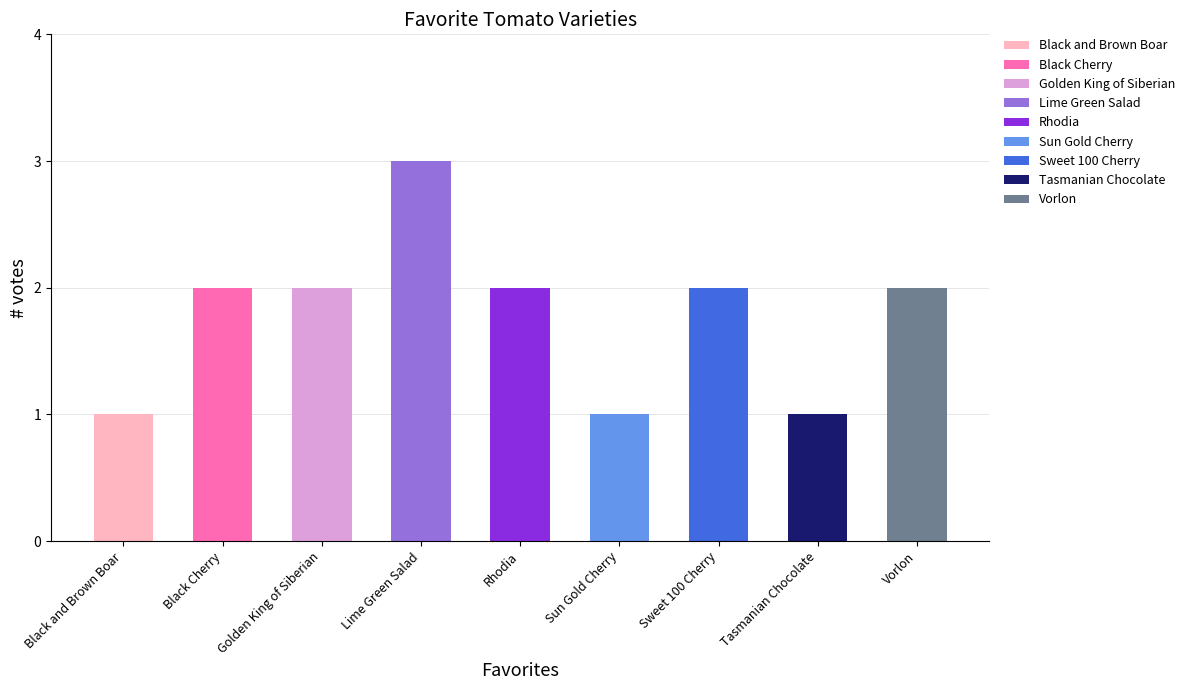

The value at Sun Gold Cherry is 1. True or false?

False